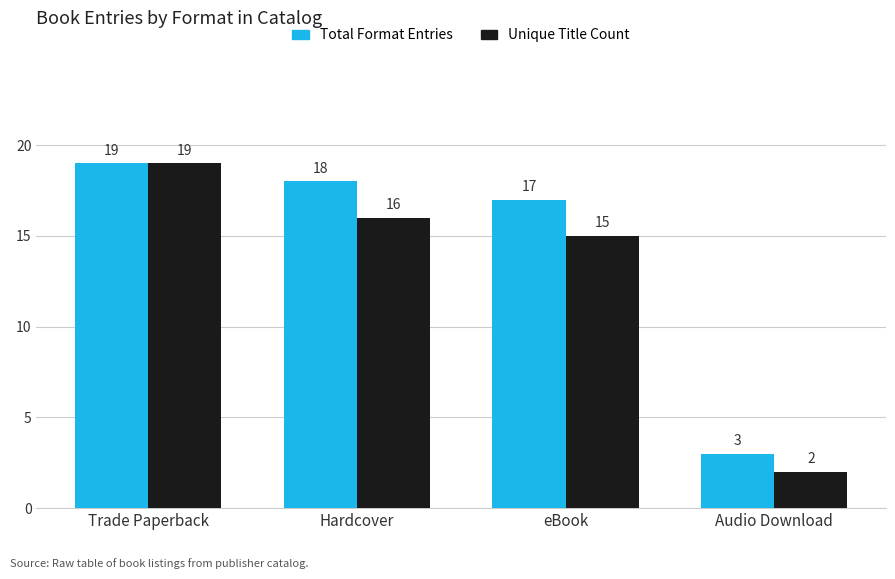

How many values in the Total Format Entries series are below 18?

2